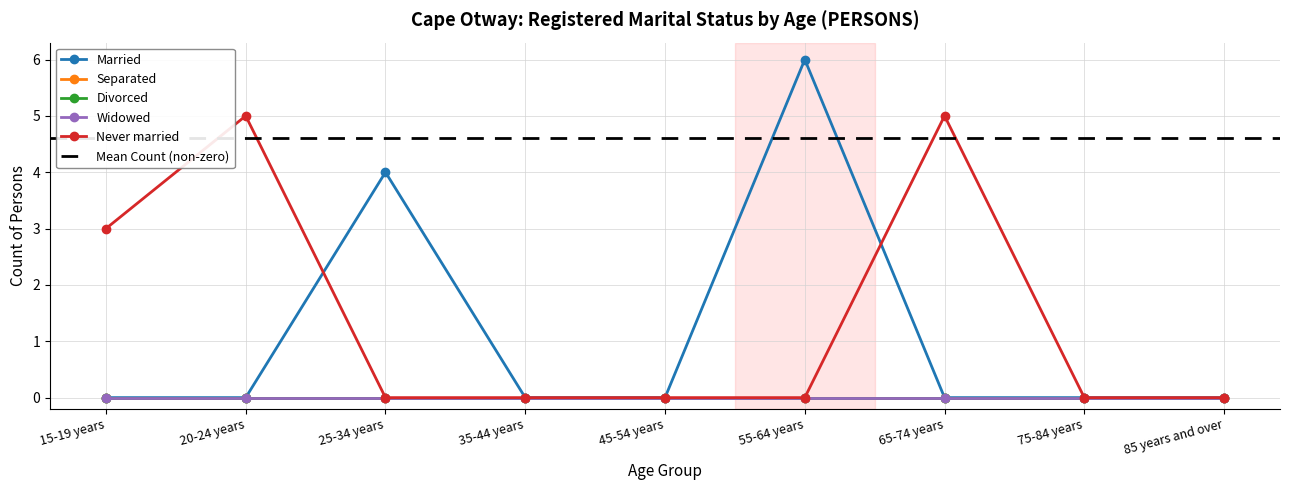

Which series changed the most between 35-44 years and 85 years and over?

Married